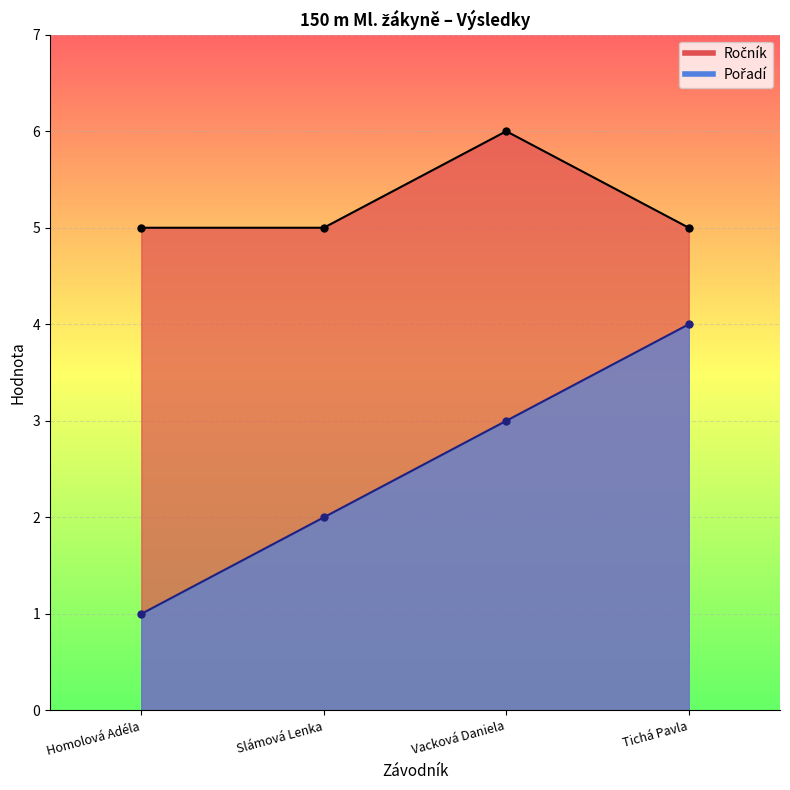

The Pořadí series shows 3 at Slámová Lenka. True or false?

False